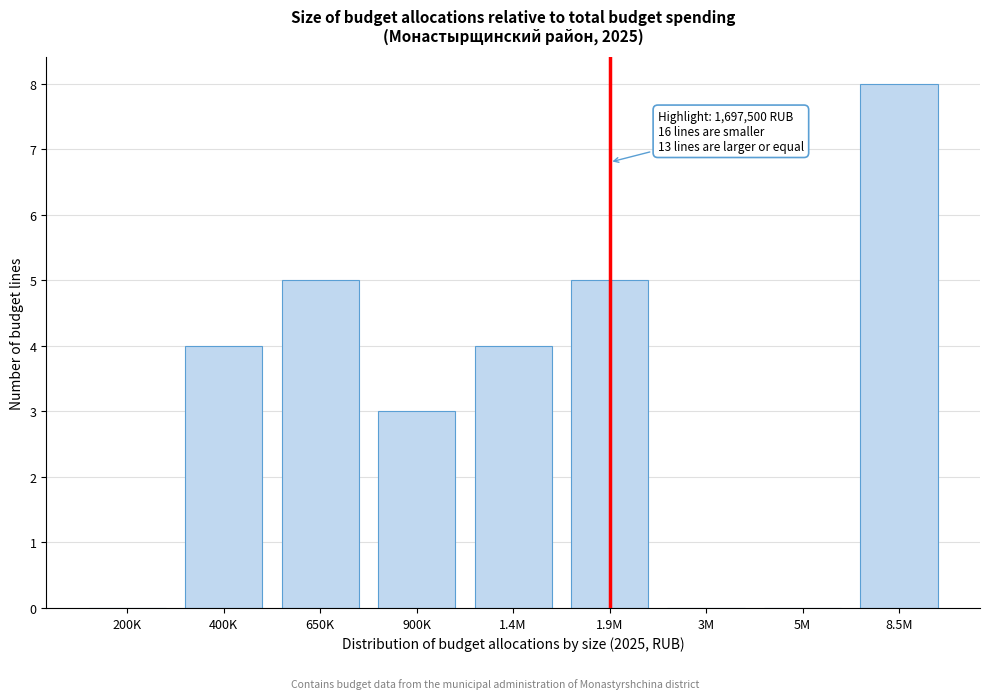

Reading left to right, list all the values displayed in this chart.

200K=0	400K=4	650K=5	900K=3	1.4M=4	1.9M=5	3M=0	5M=0	8.5M=8